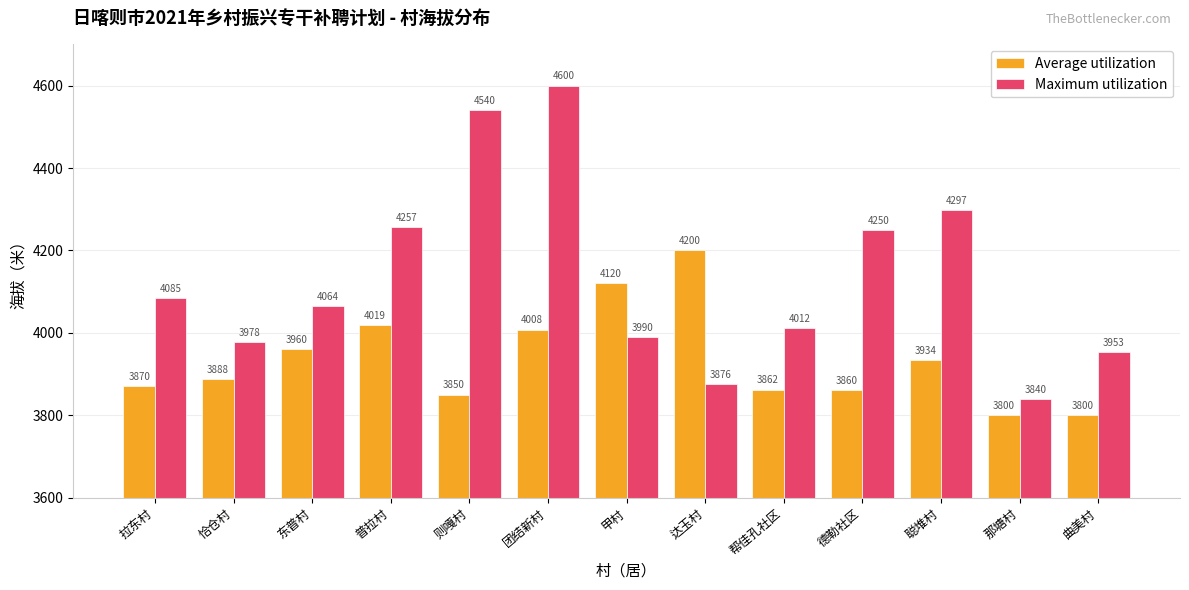

What is the total value across all series at 聪堆村?

8231